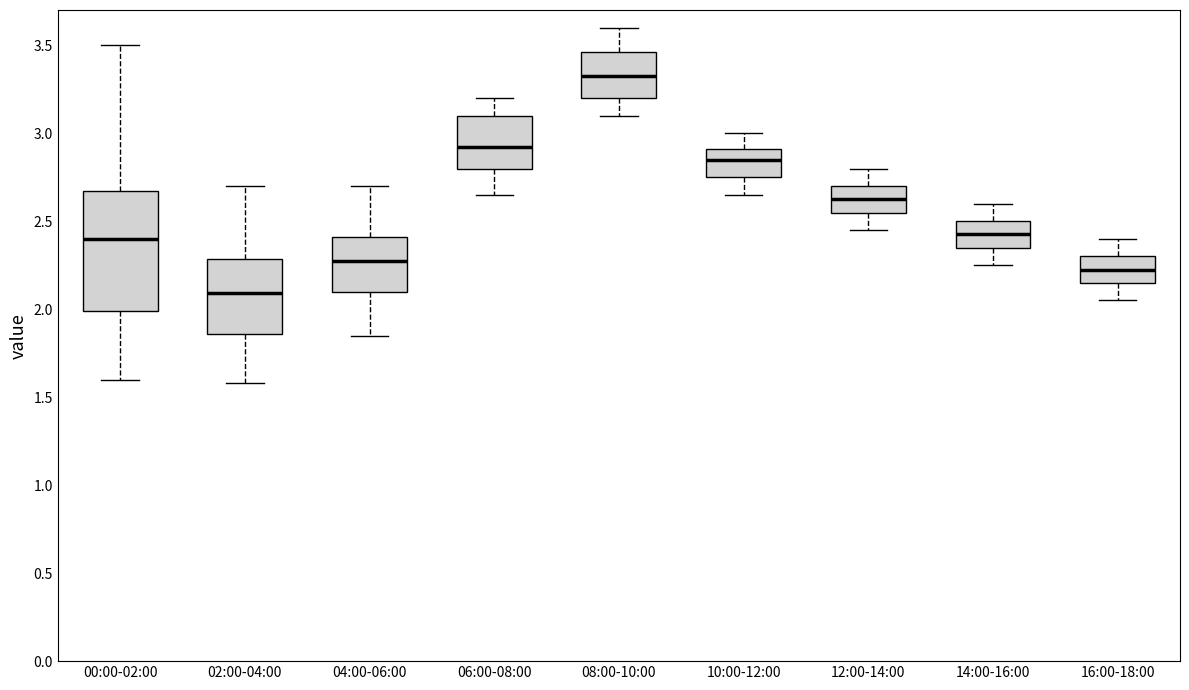

Where does the lower whisker of the box for 02:00-04:00 end on the y-axis? The values are not printed on the chart, so give them approximately, as read against the axis.

1.60